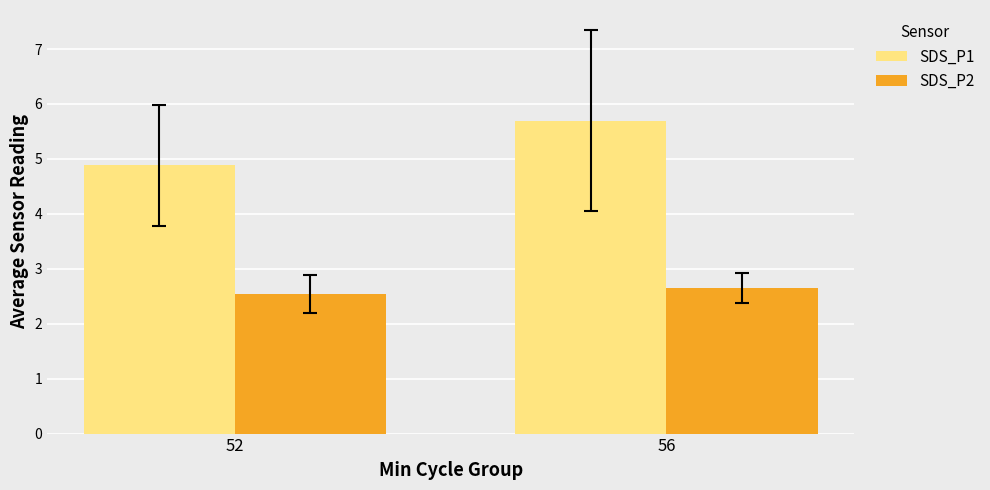

What is the smallest value displayed?

2.5